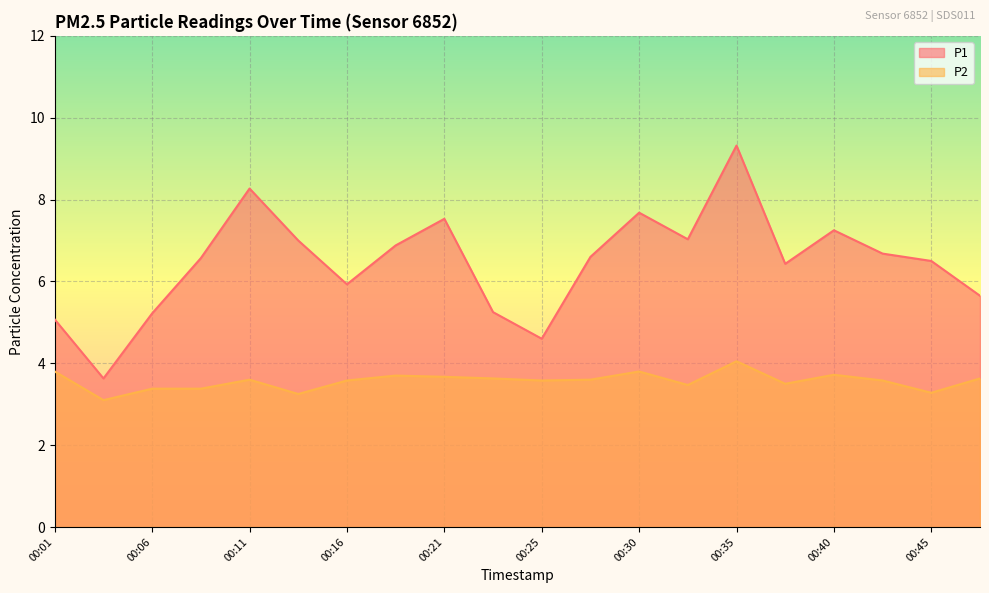

The value of P2 at 00:25 is 0.9. True or false?

False